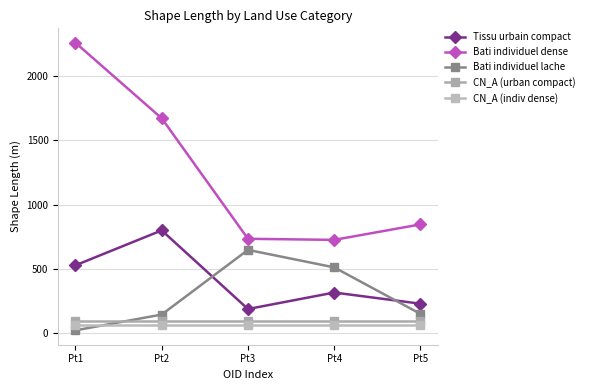

How many distinct data groups are displayed?

5